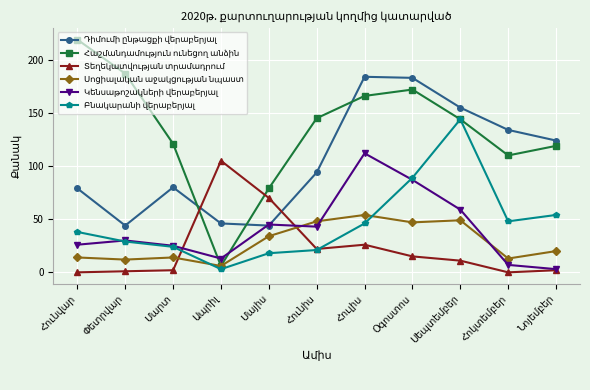

List the labels in order of Դիմումի ընթացքի վերաբերյալ value, smallest first.

Փետրվար, Մայիս, Ապրիլ, Հունվար, Մարտ, Հունիս, Նոյեմբեր, Հոկտեմբեր, Սեպտեմբեր, Օգոստոս, Հուլիս